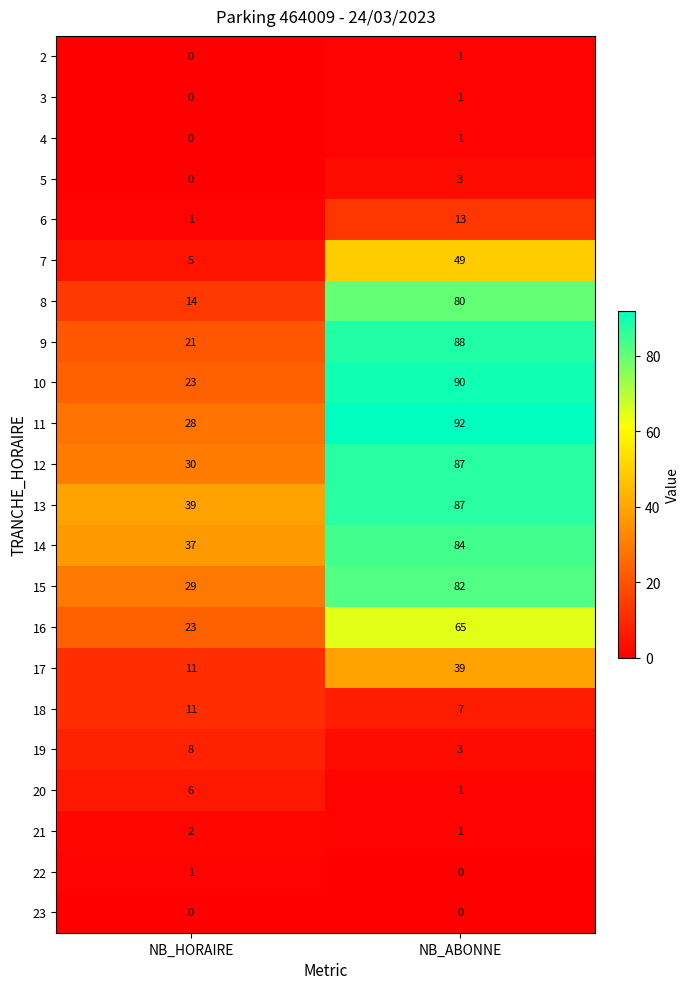

True or false: 15 has a value of 82 at NB_ABONNE.

True